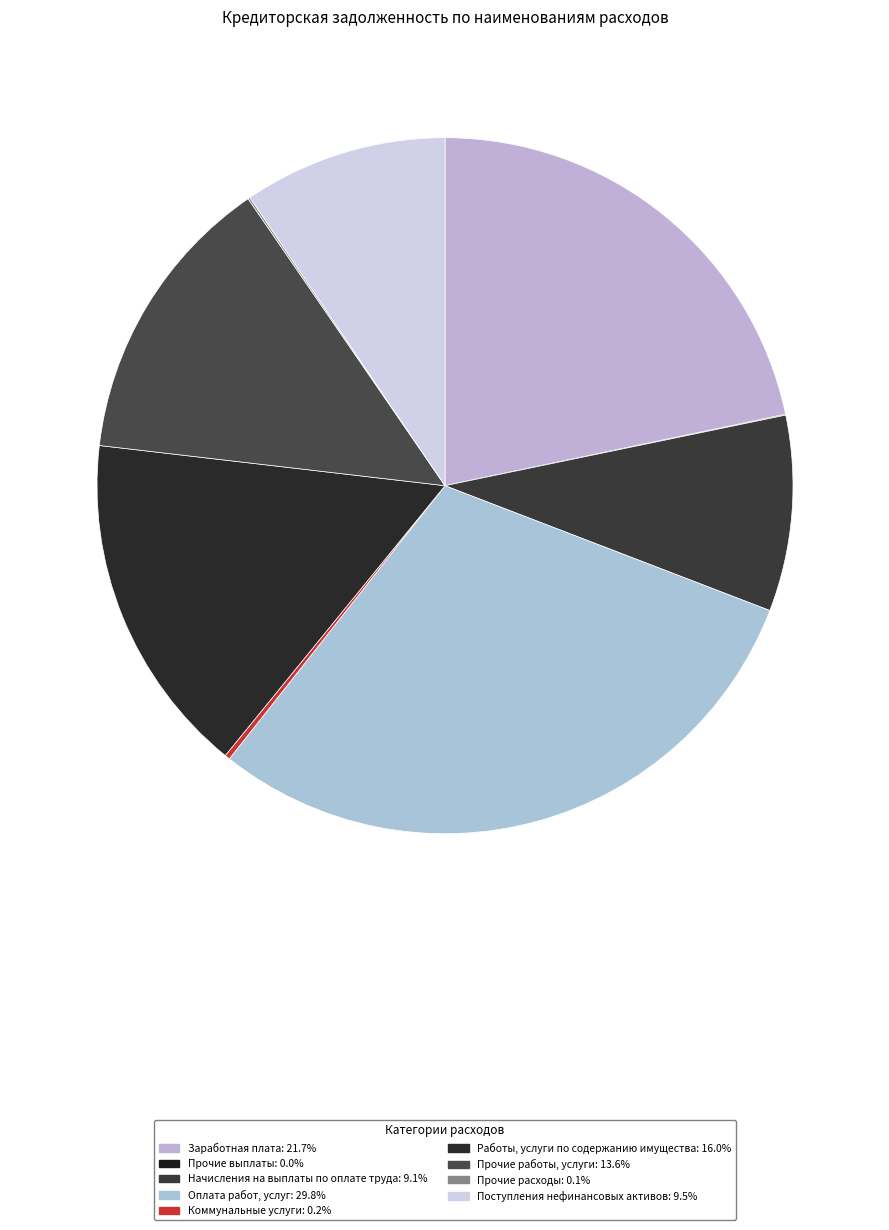

What is the change in value from Оплата работ, услуг to Поступления нефинансовых активов?

-2925057.8